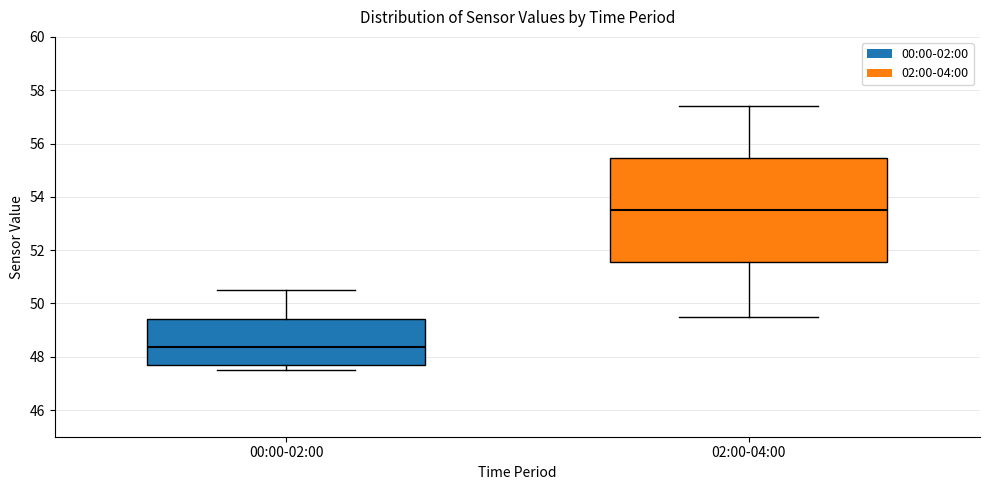

Where is the upper edge of the box for 02:00-04:00 on the y-axis? The values are not printed on the chart, so give them approximately, as read against the axis.

55.4